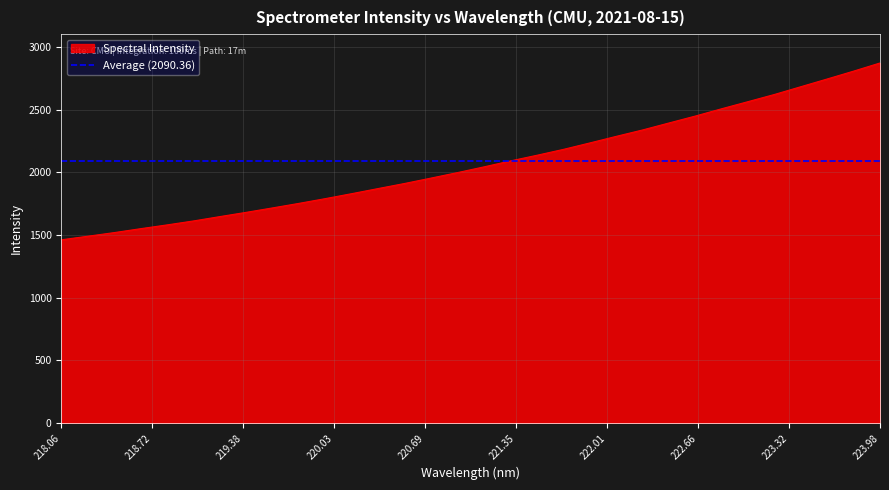

What is the difference between the values at 223.7895 and 221.6902?

624.1